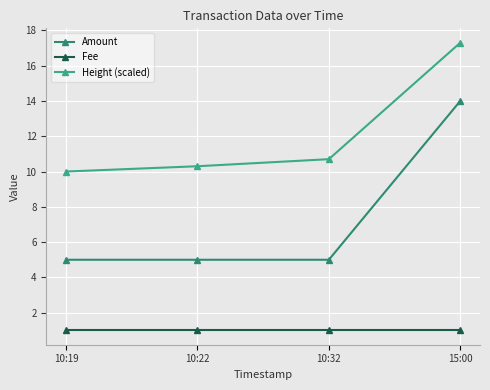

What is the sum of the Amount values at 10:19 and 10:32?

10.0